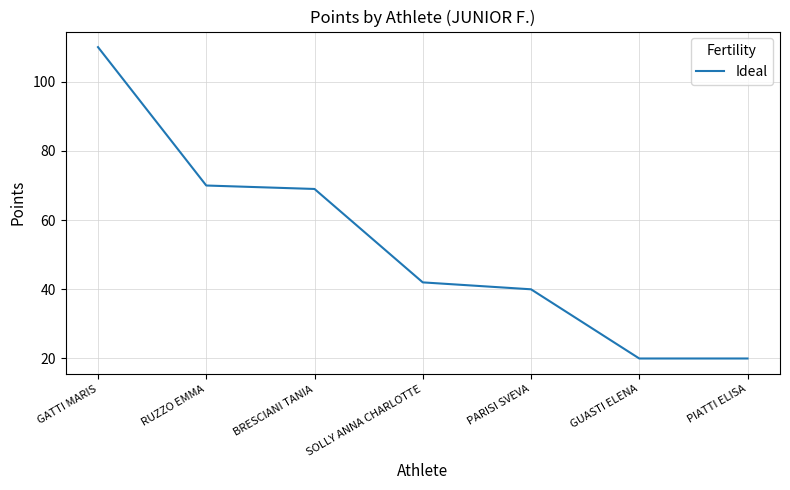

Count the number of data series in this chart.

1